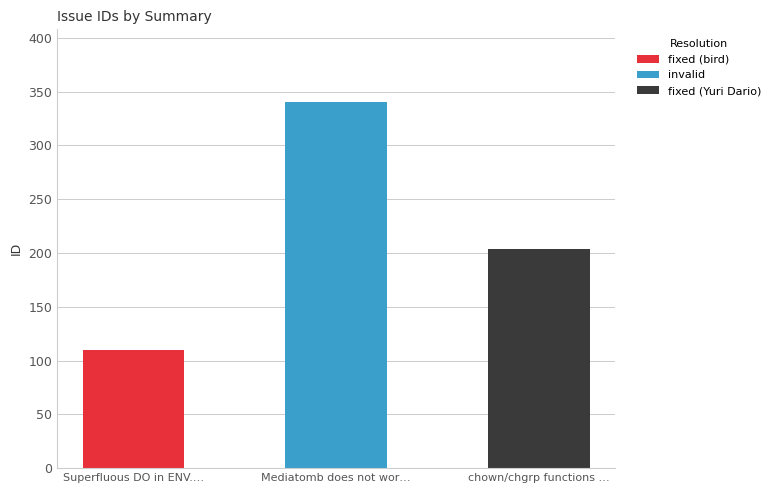

What is the change in value from Superfluous DO in ENV.CMD to chown/chgrp functions are only stubs?

+94